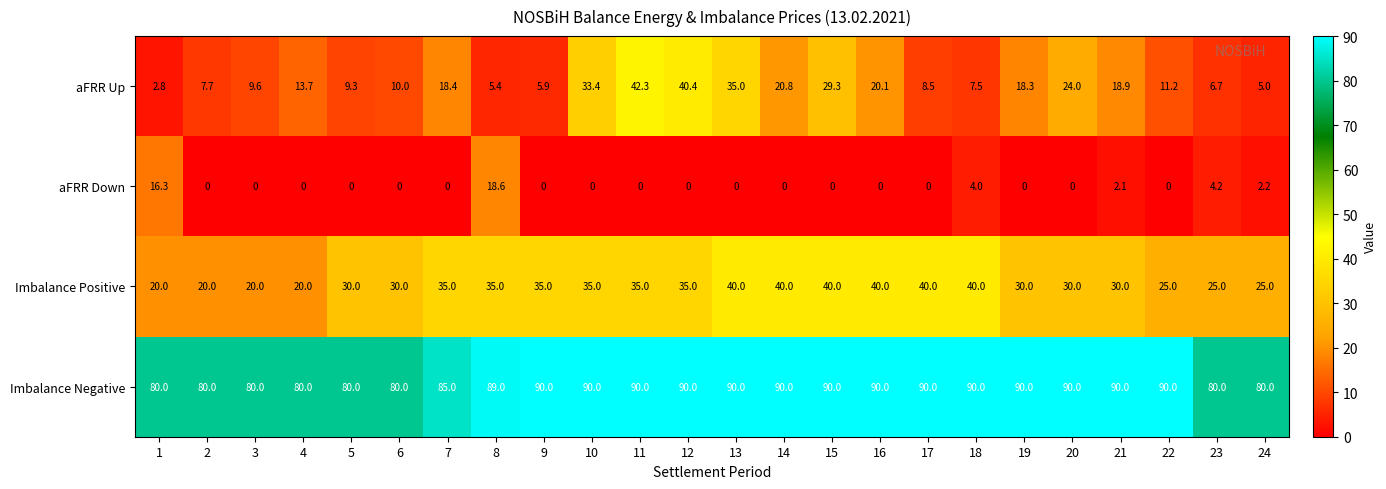

The Imbalance Positive series shows 35.0 at 7. True or false?

True